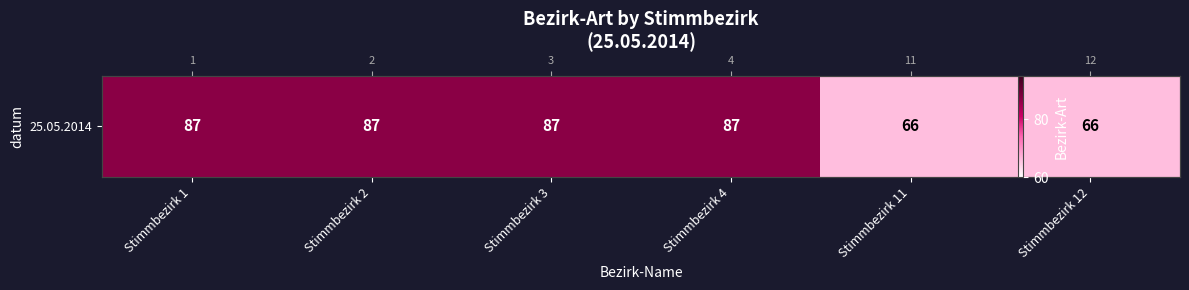

Reading right to left, transcribe all the data shown in this chart.

66	66	87	87	87	87